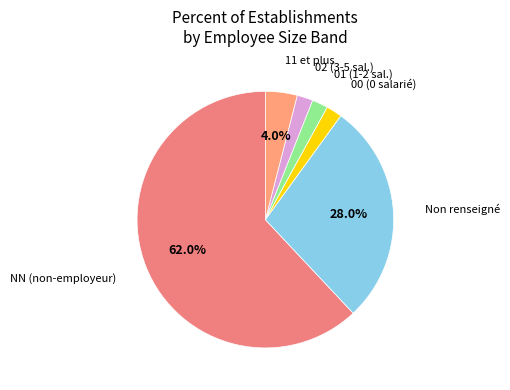

Count the number of slices in the pie.

6